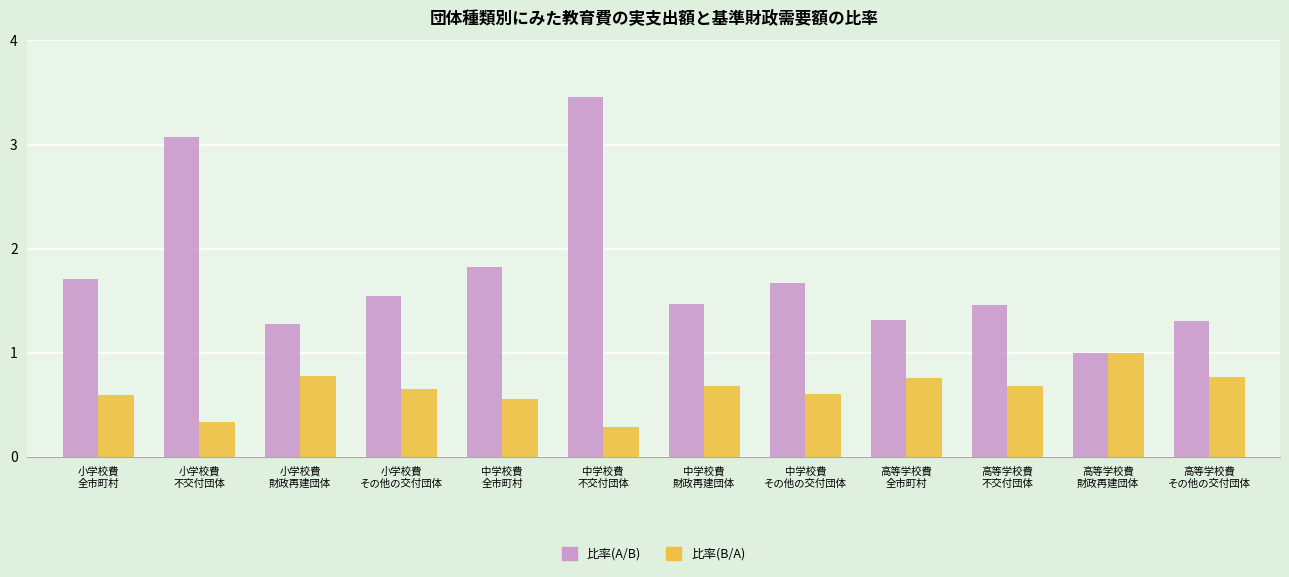

Rank the series by their average value, from lowest to highest.

比率(B/A), 比率(A/B)